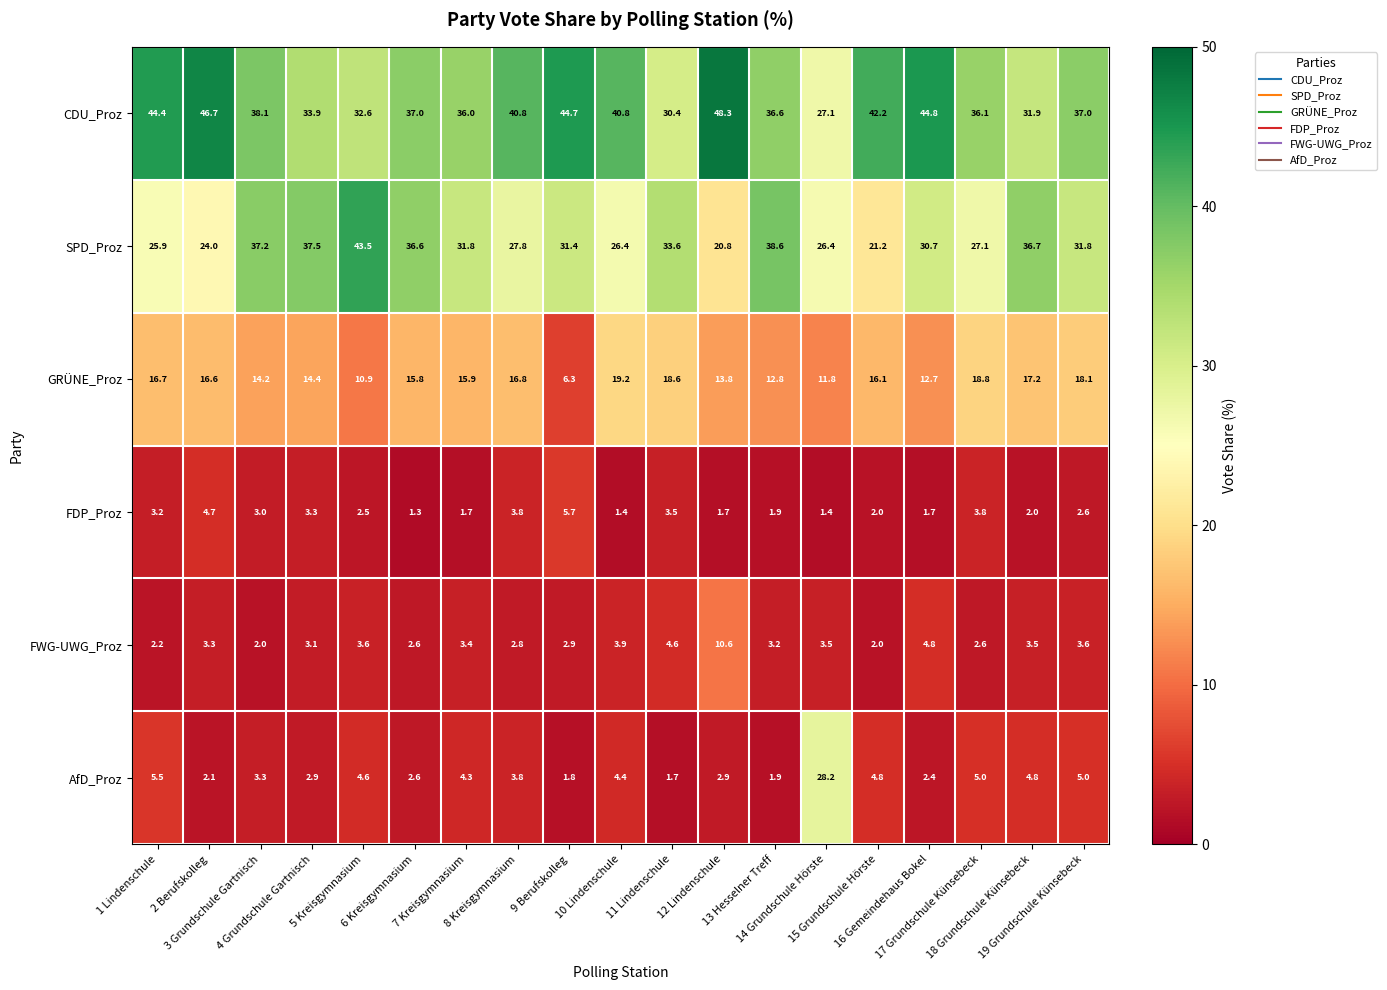

What is the maximum value for GRÜNE_Proz?

19.2